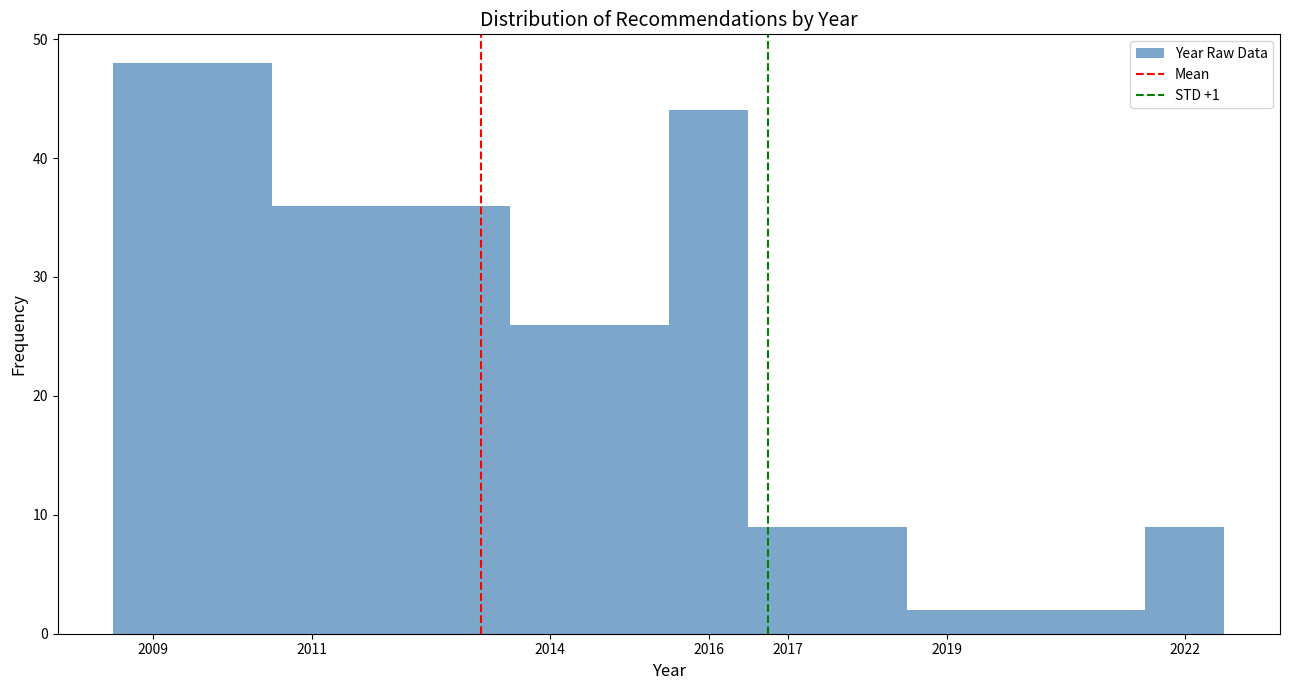

Reading left to right, list every bar in this chart as the range it spans on the x-axis followed by its height. The values are not printed on the chart, so give them approximately, as read against the axis.

2008.5 to 2010.5: 48
2010.5 to 2013.5: 36
2013.5 to 2015.5: 26
2015.5 to 2016.5: 44
2016.5 to 2018.5: 9
2018.5 to 2021.5: 2
2021.5 to 2022.5: 9